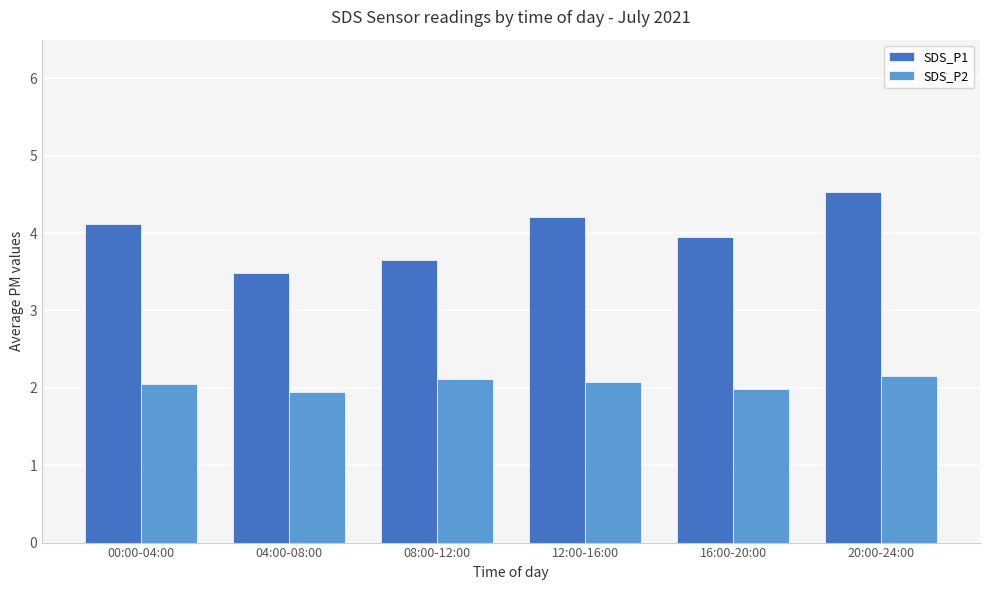

Is it true that SDS_P1 equals 4.6 at 04:00-08:00?

False